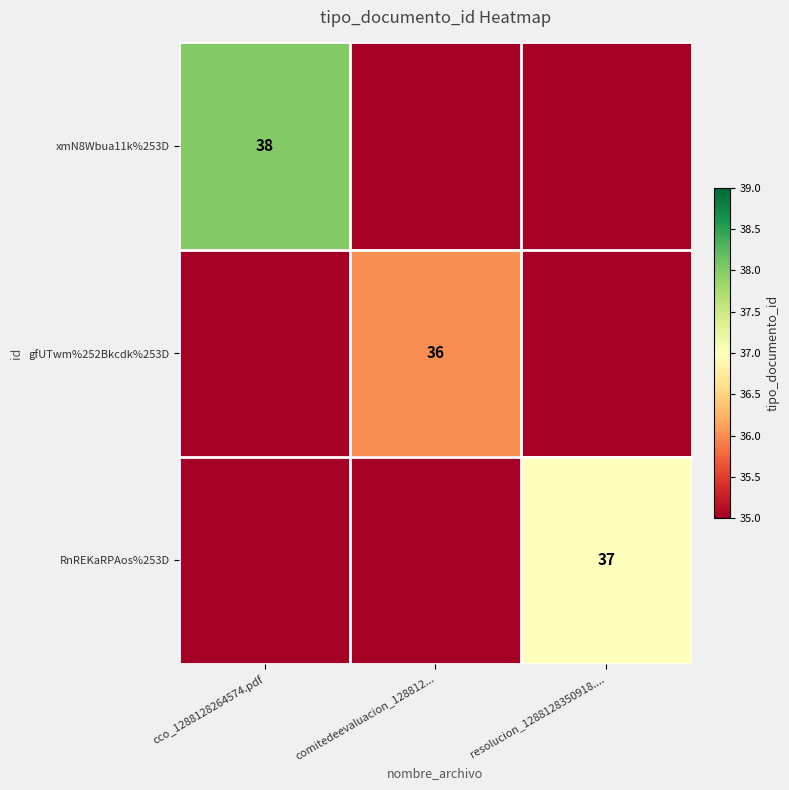

True or false: RnREKaRPAos%253D has a value of 54 at resolucion_1288128350918.....

False